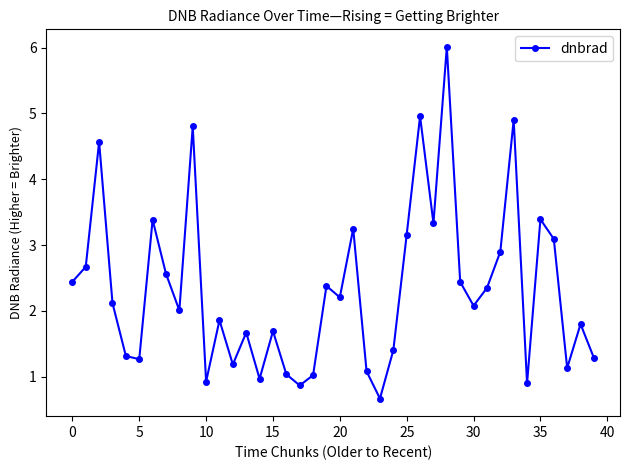

What is the value of the 39th point from the left?

1.8